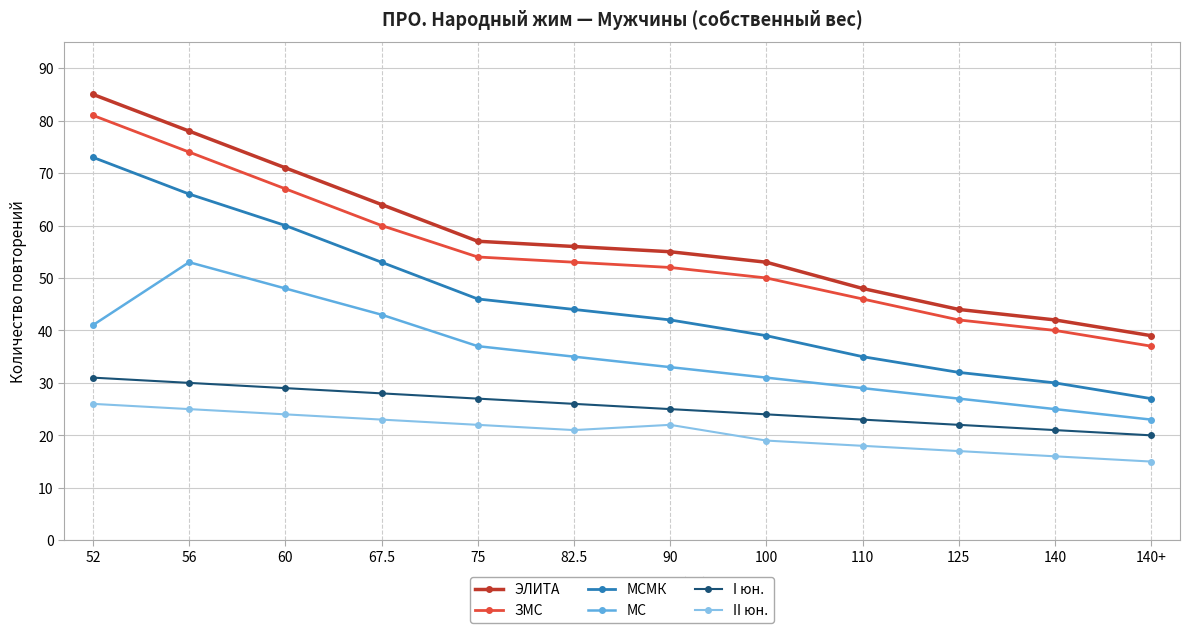

Does the chart have visible grid lines?

Yes